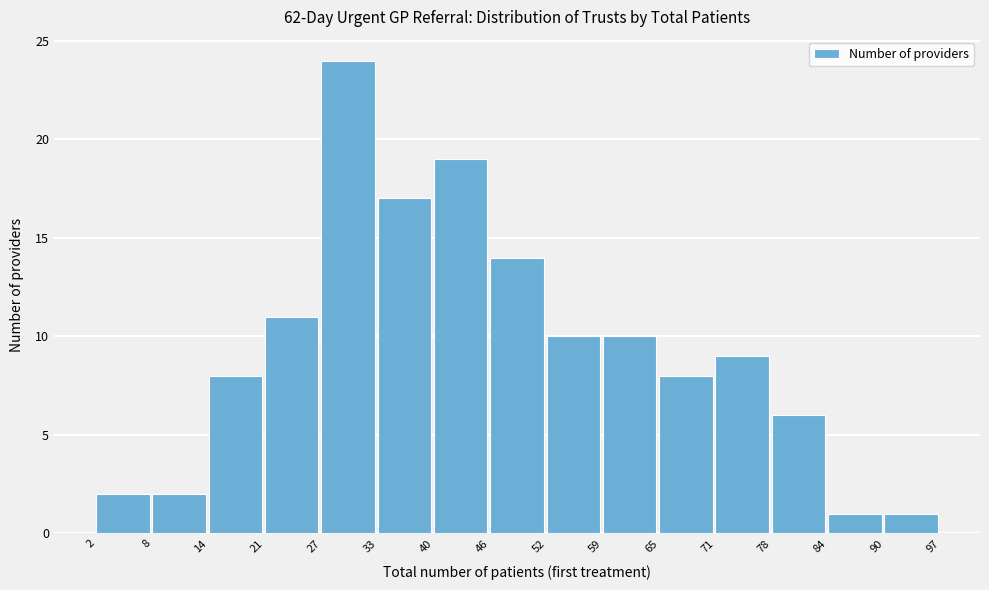

Reading left to right, list every bar in this chart as the range it spans on the x-axis followed by its height. The values are not printed on the chart, so give them approximately, as read against the axis.

2 to 8: 2
8 to 14: 2
14 to 21: 8
21 to 27: 11
27 to 33: 24
33 to 40: 17
40 to 46: 19
46 to 52: 14
52 to 59: 10
59 to 65: 10
65 to 71: 8
71 to 78: 9
78 to 84: 6
84 to 90: 1
90 to 97: 1